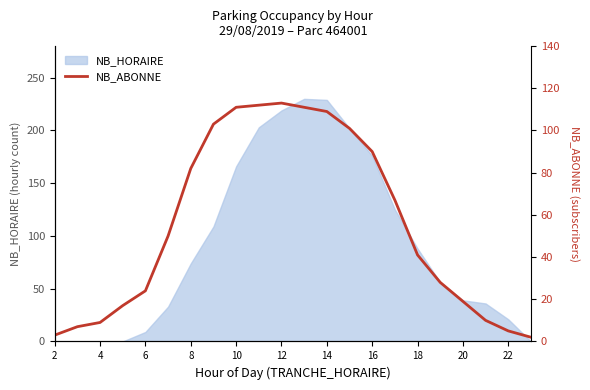

How many interior local peaks (higher than both neighbors) does the data have?

1